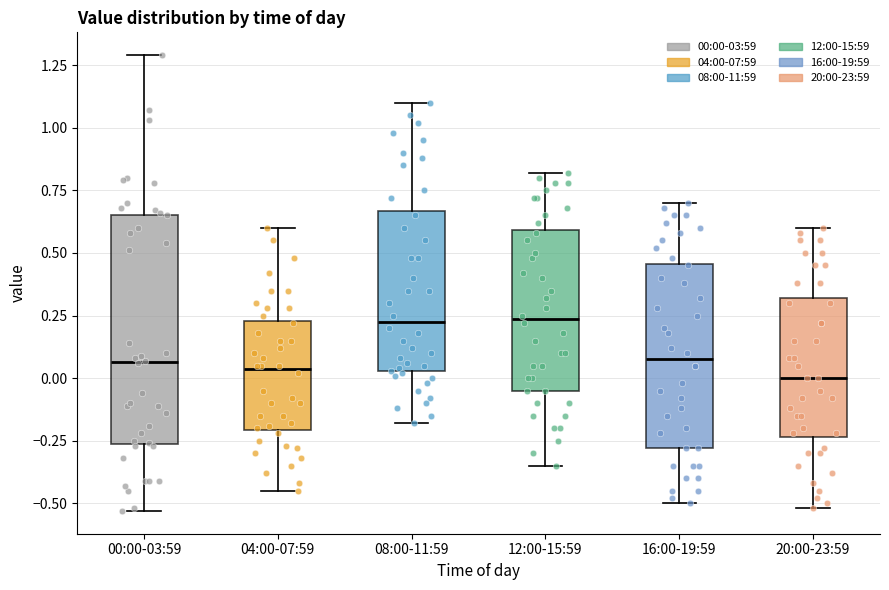

Where does the upper whisker of the box for 16:00-19:59 end on the y-axis? The values are not printed on the chart, so give them approximately, as read against the axis.

0.70